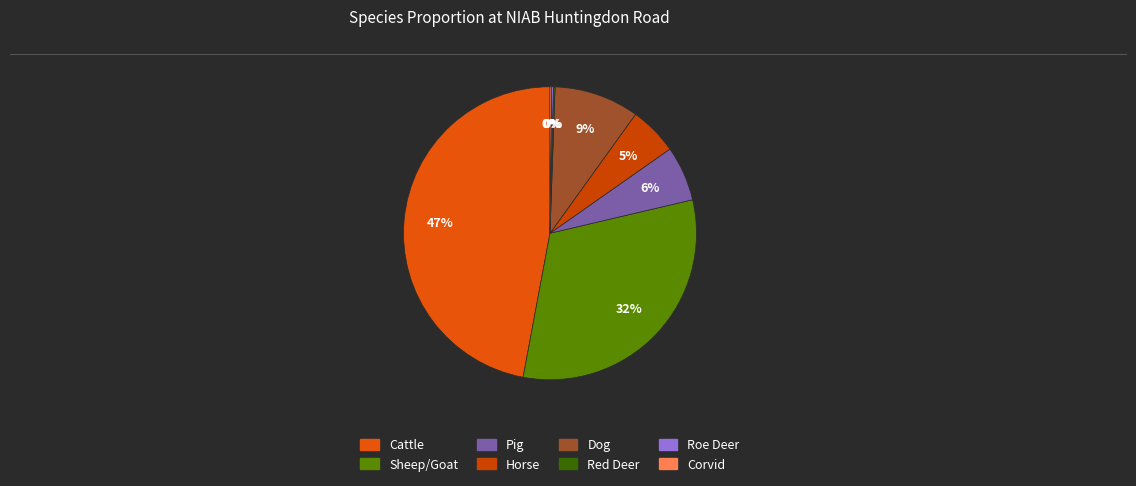

What is the ratio of the value at Horse to the value at Pig?

0.9